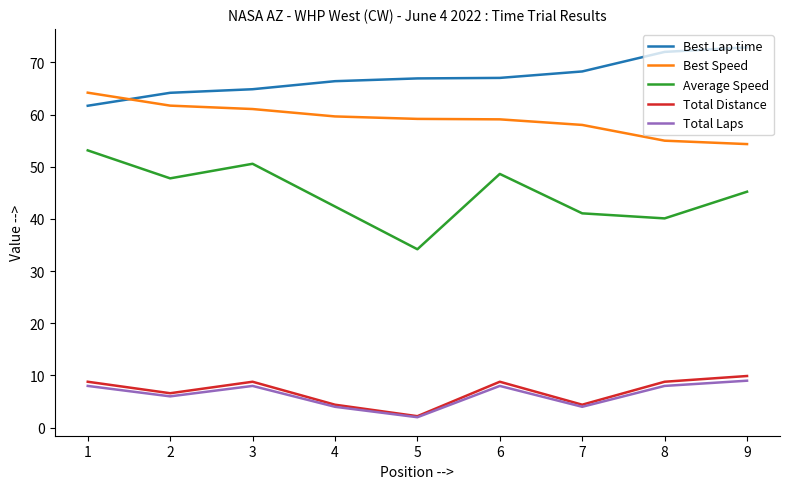

At which category does the chart reach its minimum across all series?

5